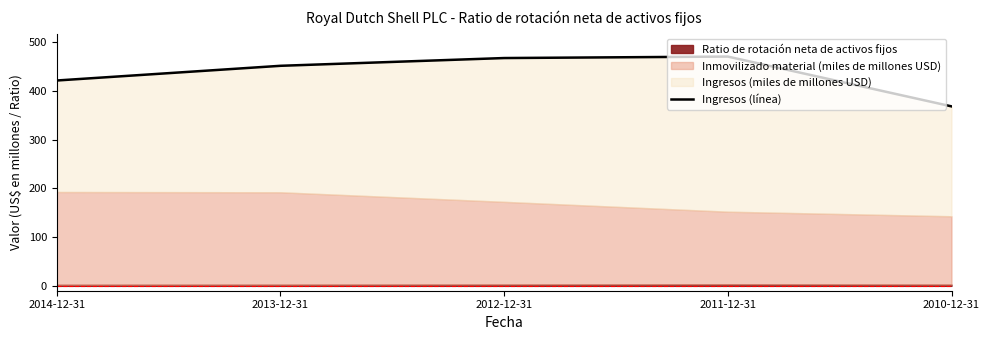

Which label corresponds to the largest value in the chart?

2011-12-31